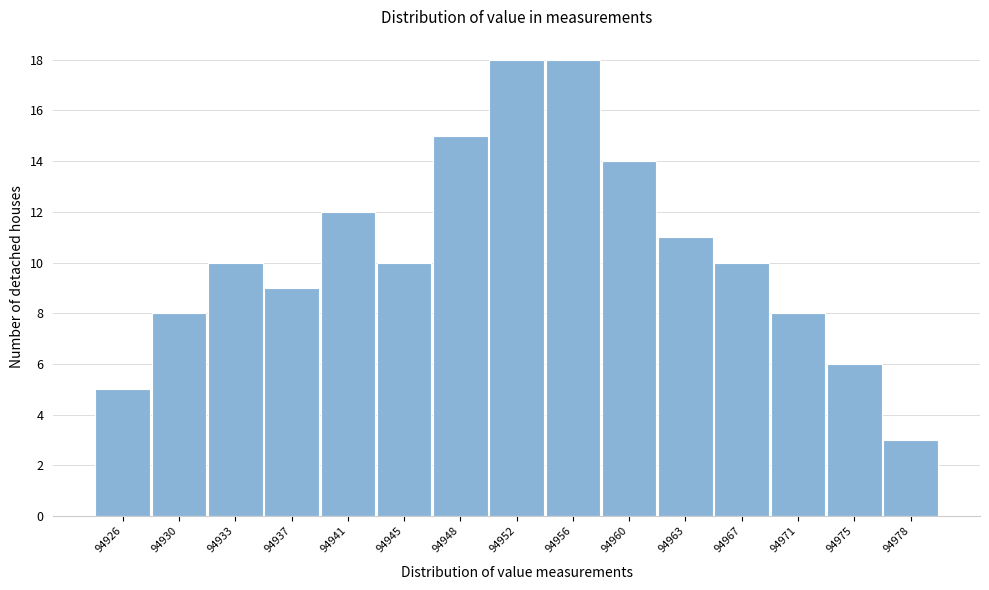

Reading left to right, what are all the values shown in this chart?

5	8	10	9	12	10	15	18	18	14	11	10	8	6	3